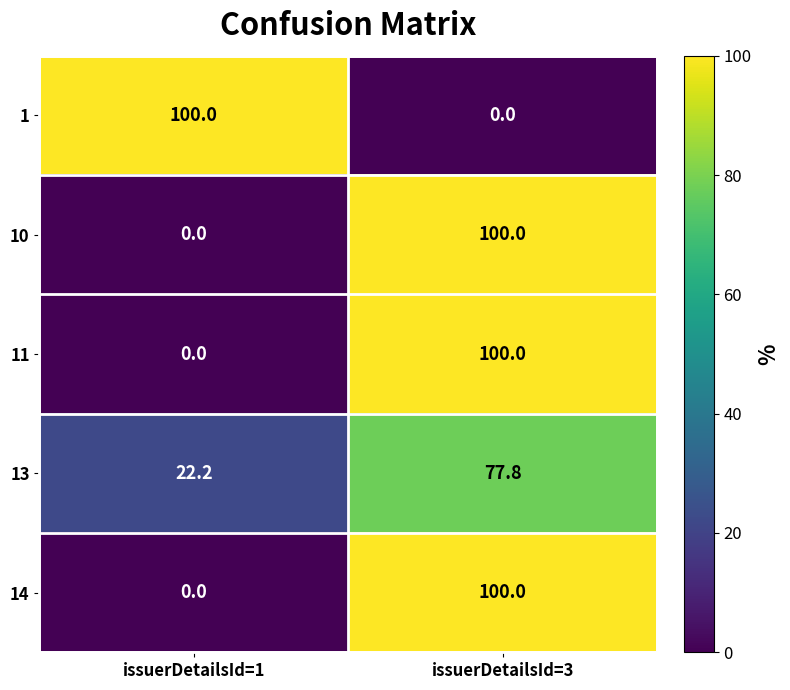

What is the average value of the 1 series?

50.0